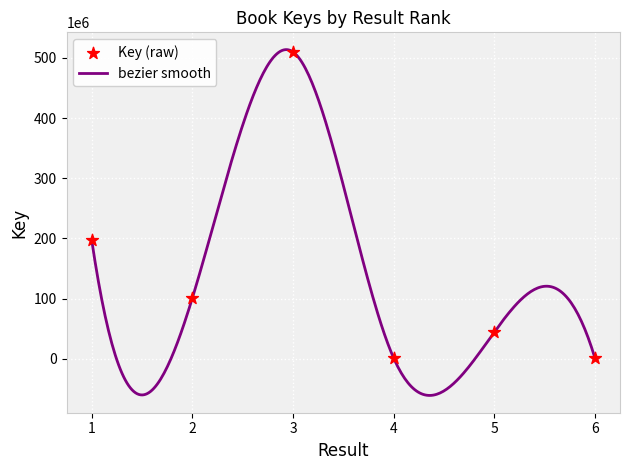

Which has a higher value, 2 or 3?

3